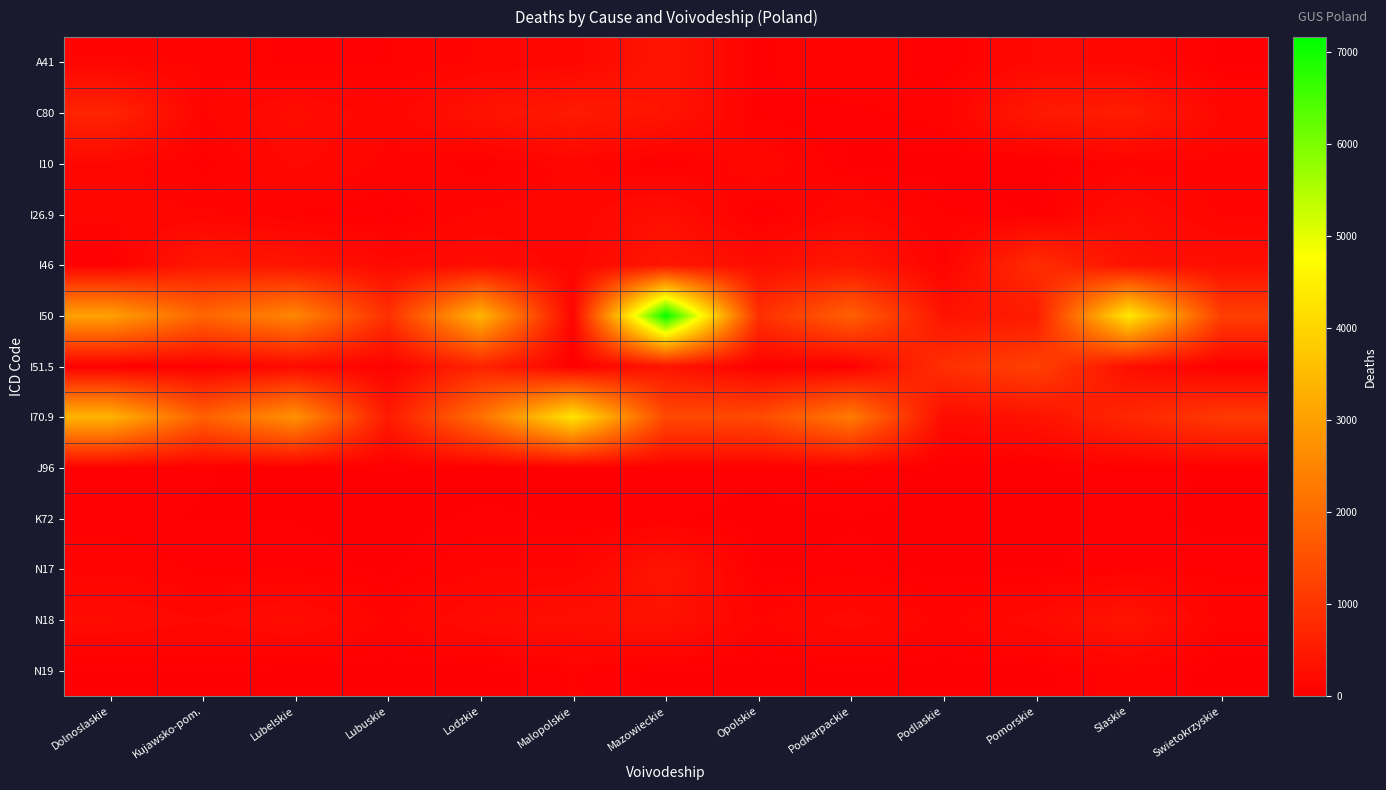

Rank the series by their maximum value, from lowest to highest.

K72, J96, N19, I10, I26.9, N18, N17, A41, C80, I46, I51.5, I70.9, I50